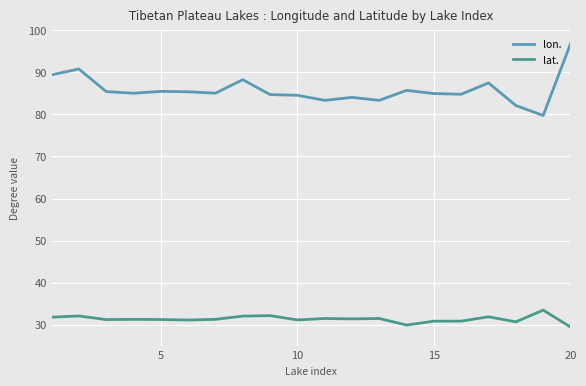

What is the difference between the maximum and minimum values in the lat. series?

4.0